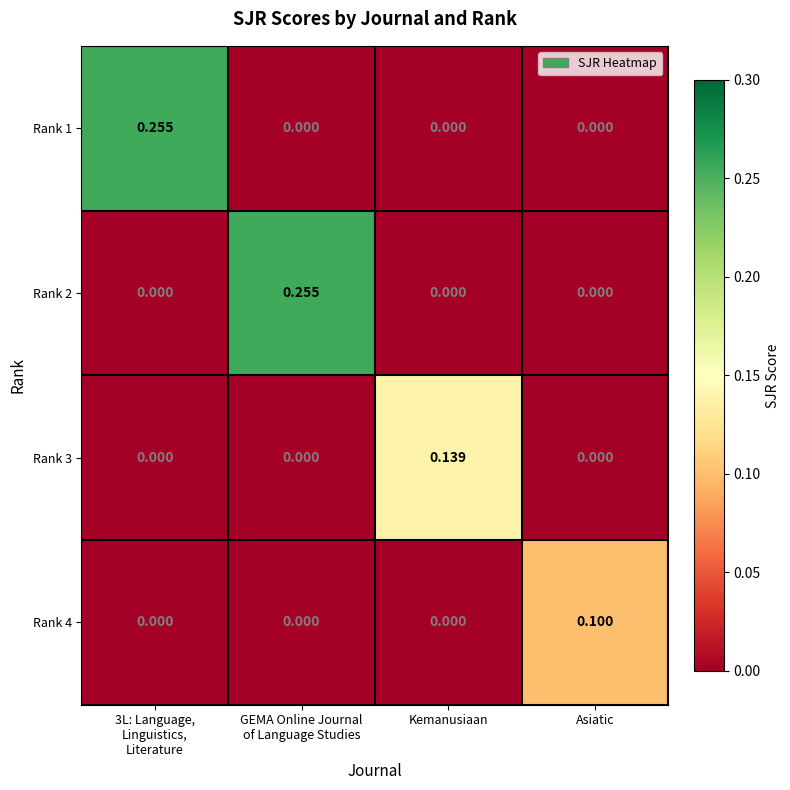

Is the value of Rank 1 at Kemanusiaan greater than the value of Rank 3 at Kemanusiaan?

No